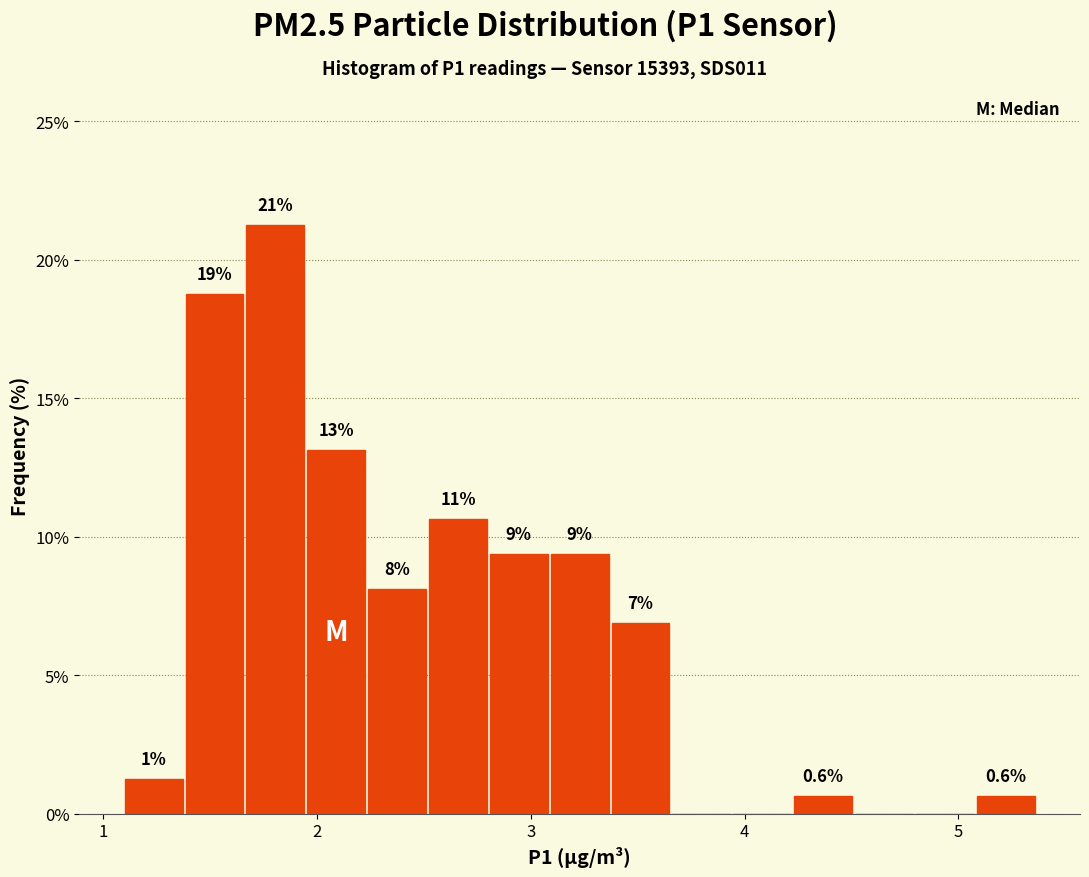

Read against the x-axis, roughly where is the centre of the tallest bar?

1.8